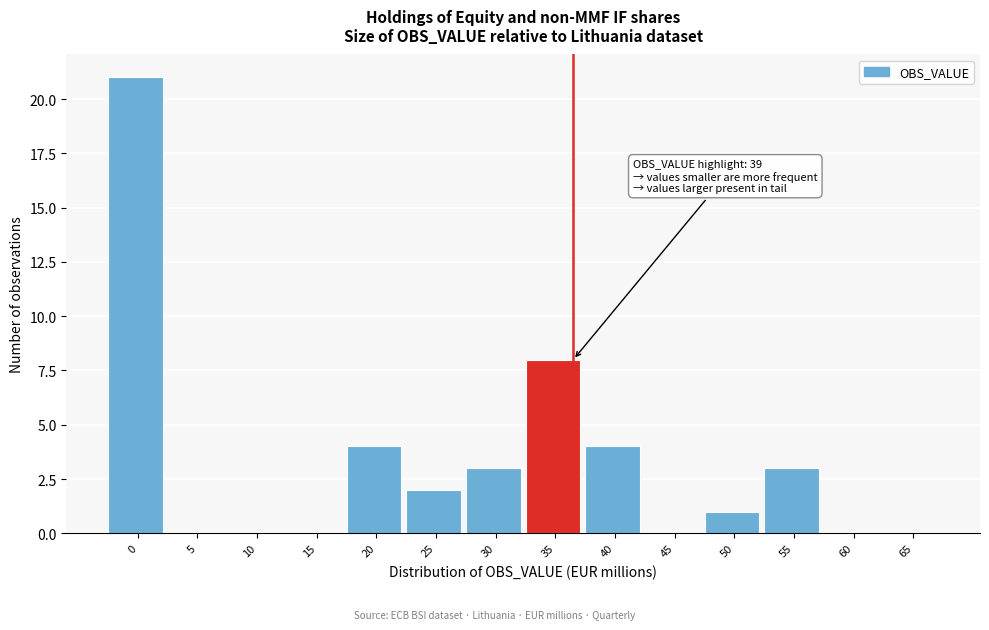

Reading left to right, transcribe all the data shown in this chart.

0=21	5=0	10=0	15=0	20=4	25=2	30=3	35=8	40=4	45=0	50=1	55=3	60=0	65=0